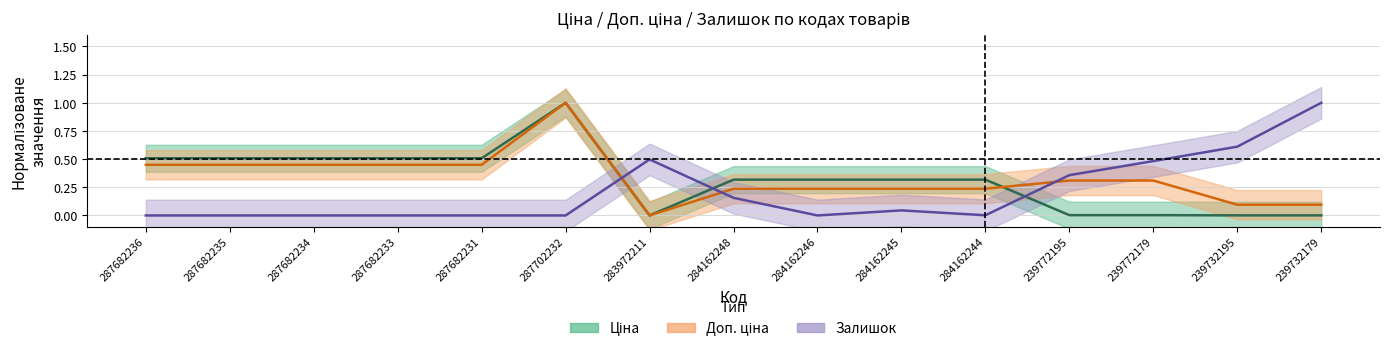

True or false: Доп. ціна has more than 1 interior local peaks.

False